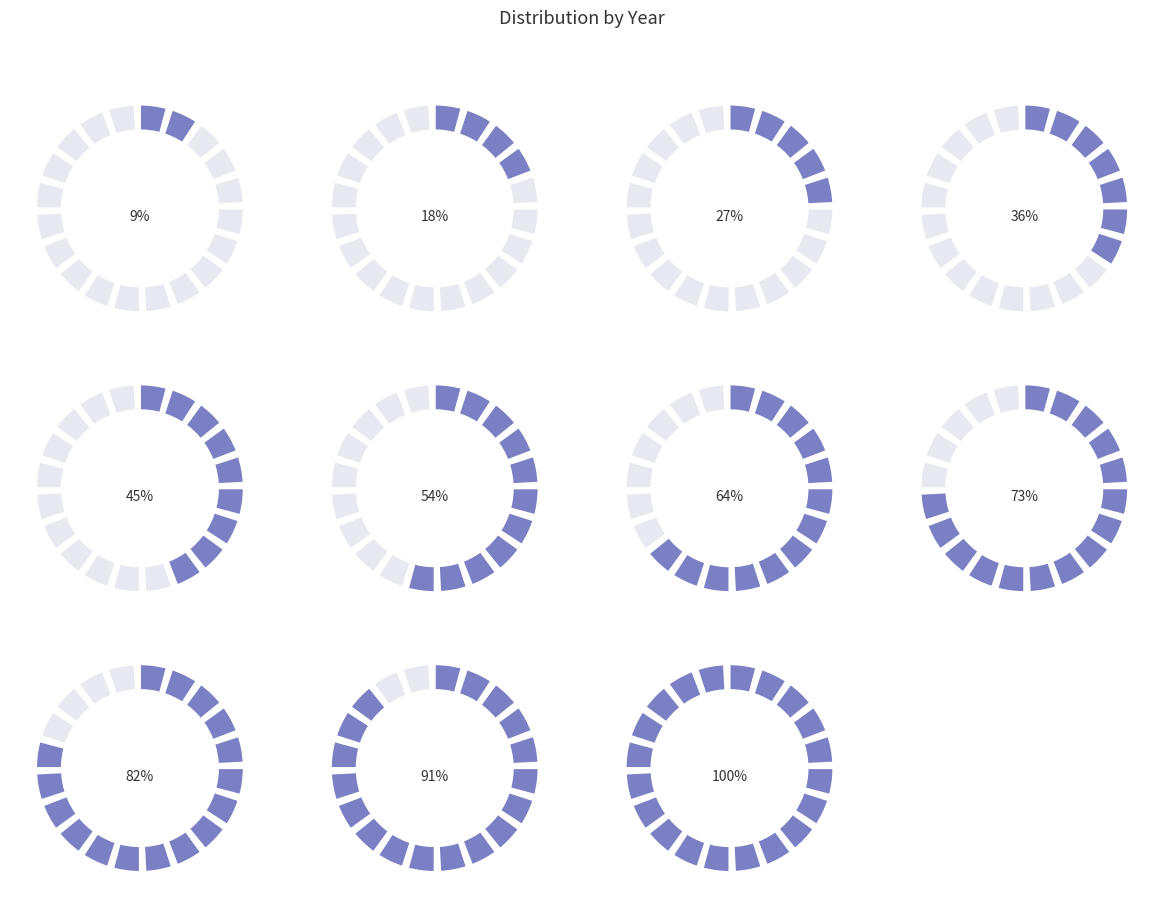

Does 2022 account for over 50% of the chart?

No